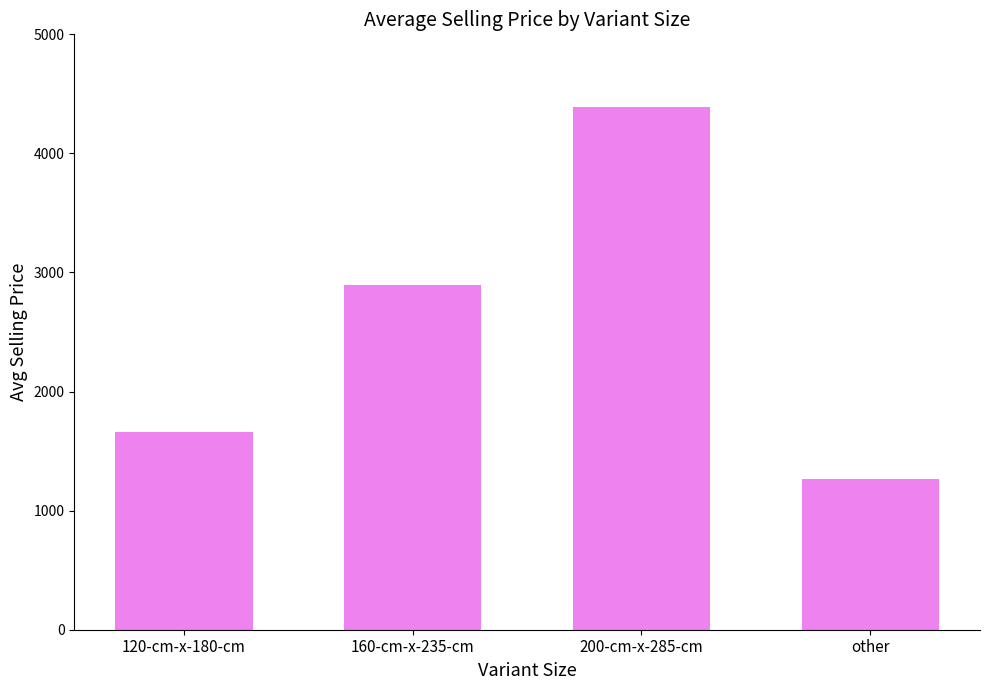

The value at 120-cm-x-180-cm is 2347. True or false?

False